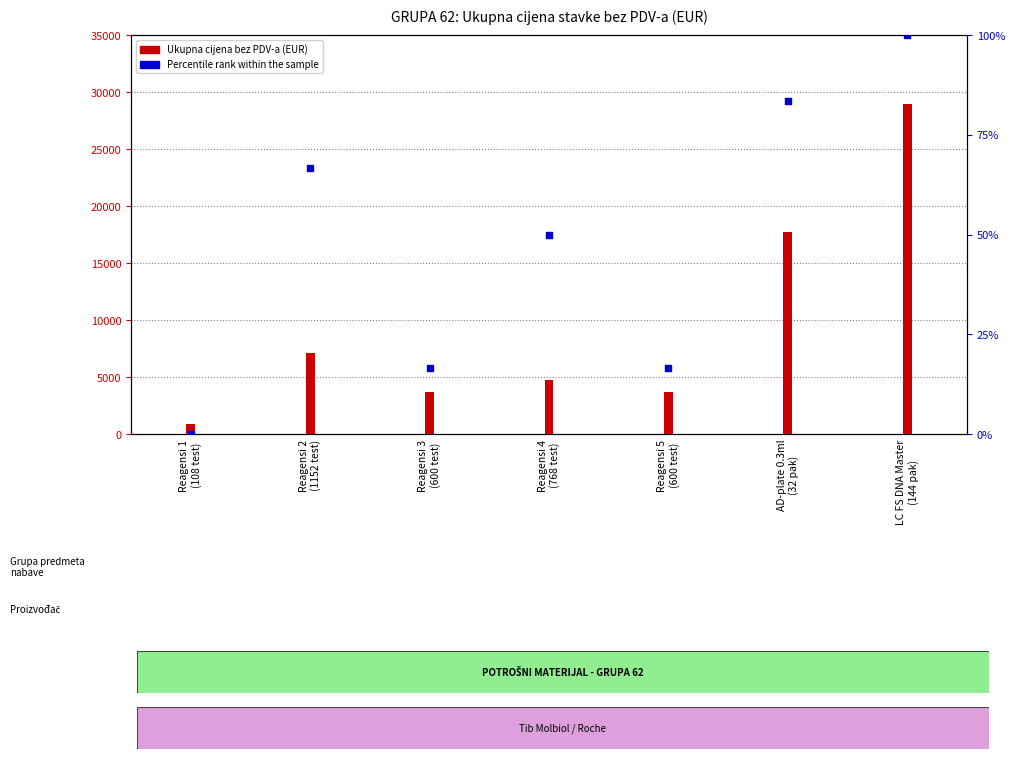

What are all the series names shown in the legend?

Ukupna cijena bez PDV-a (EUR), Percentile rank within the sample